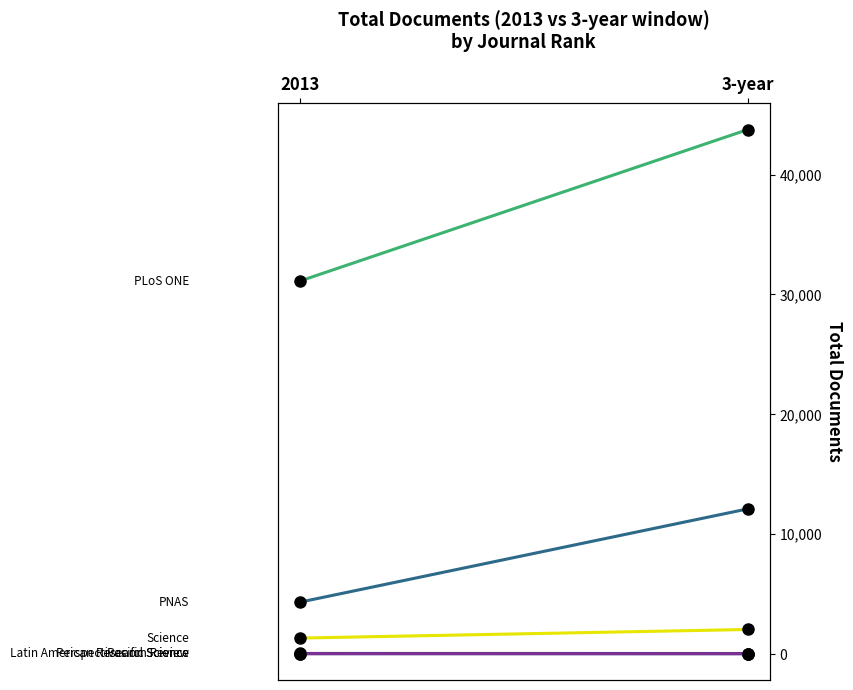

Rank the series by their maximum value, from lowest to highest.

Perspectives on Science, Pacific Science, Latin American Research Review, Science, PNAS, PLoS ONE